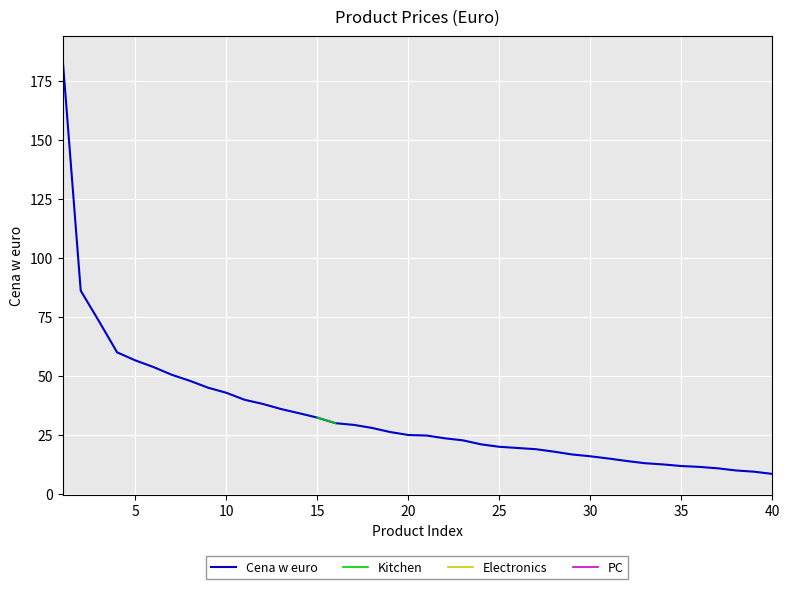

What is the minimum value for Cena w euro?

8.5